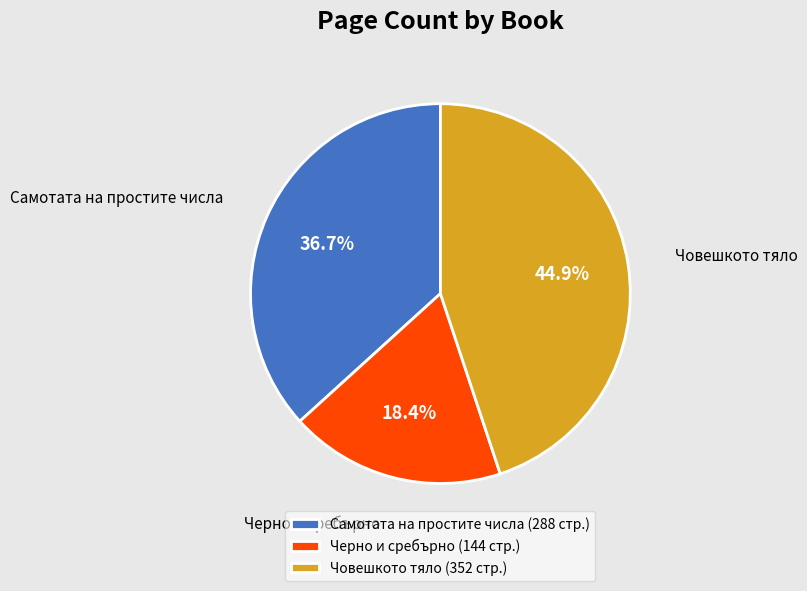

Which has a higher value, Черно и сребърно or Човешкото тяло?

Човешкото тяло